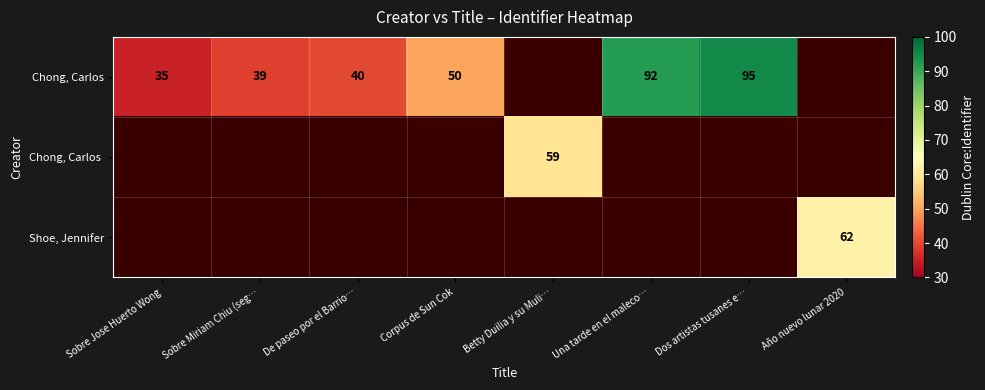

The value of Shoe, Jennifer at Año nuevo lunar 2020 is 98. True or false?

False